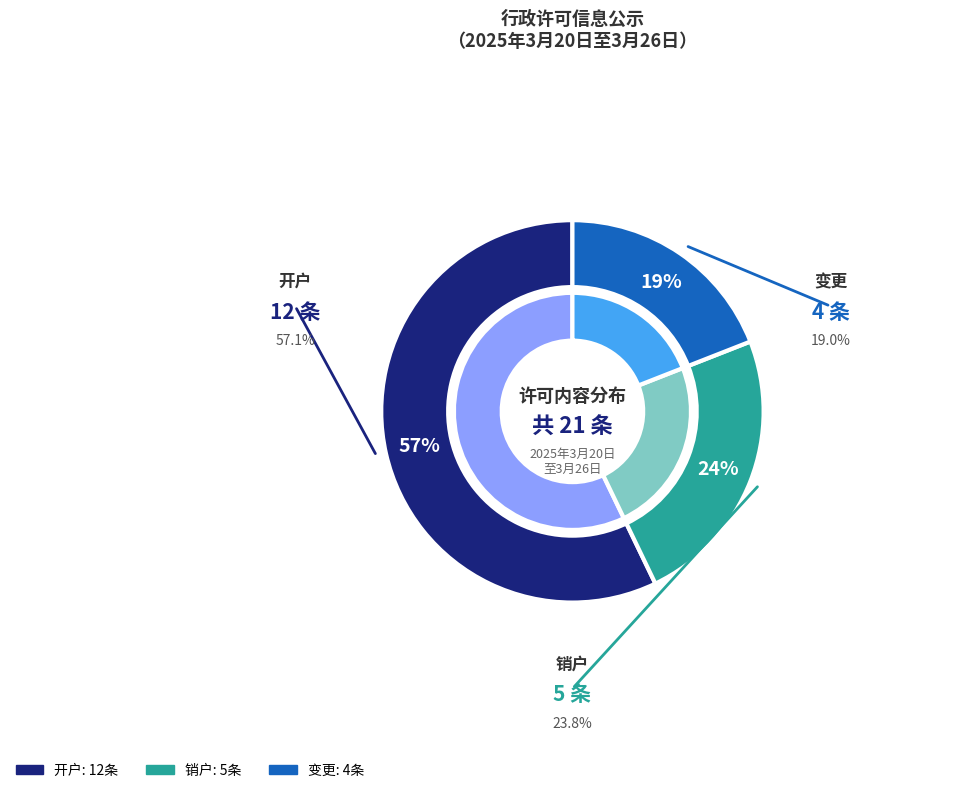

What is the largest slice in the pie chart?

开户